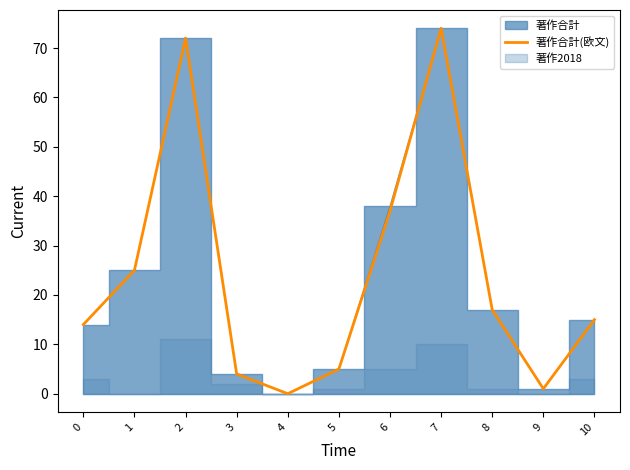

List the labels in order of value, smallest first.

4, 9, 3, 5, 0, 10, 8, 1, 6, 2, 7